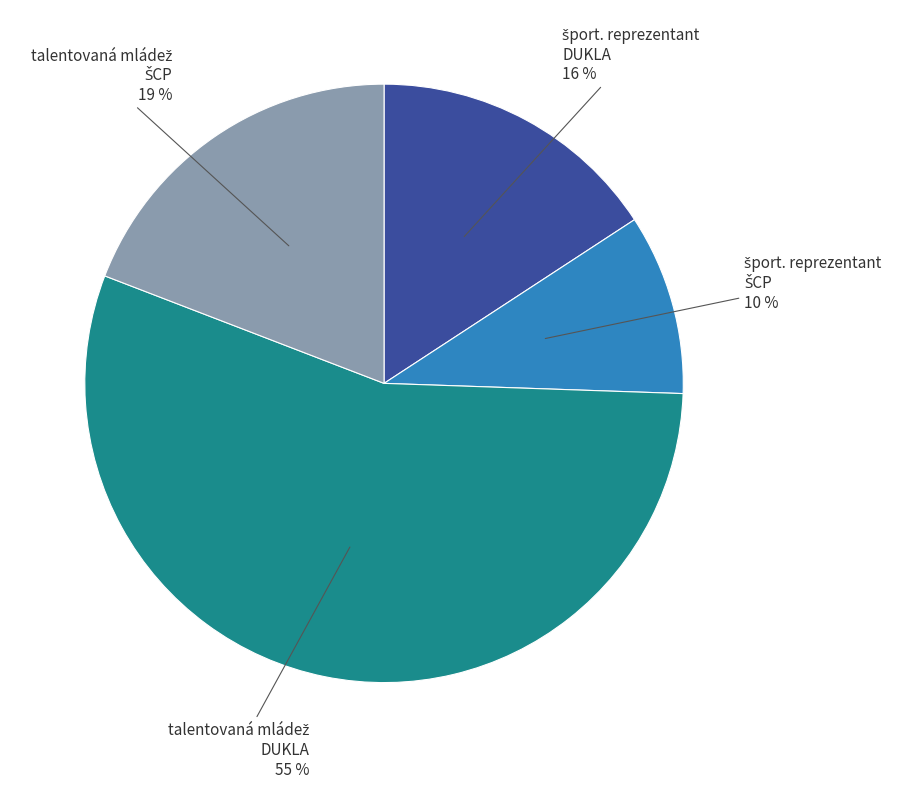

Count the number of slices in the pie.

4